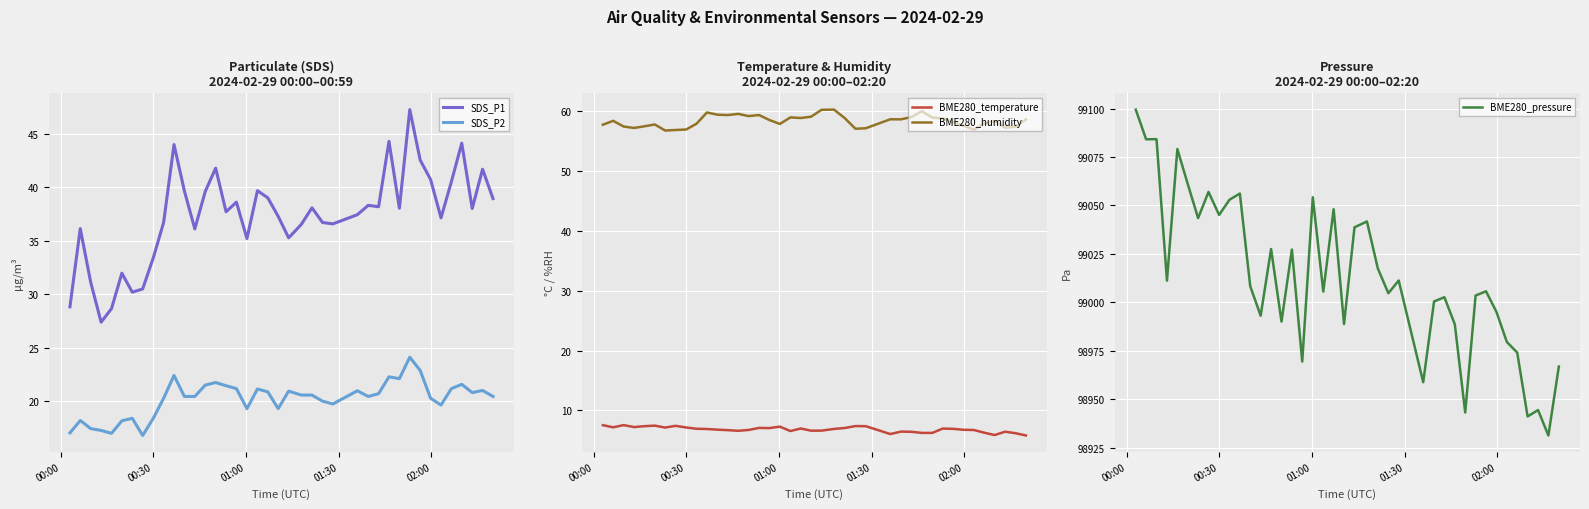

True or false: SDS_P1 and SDS_P2 cross at least once.

False